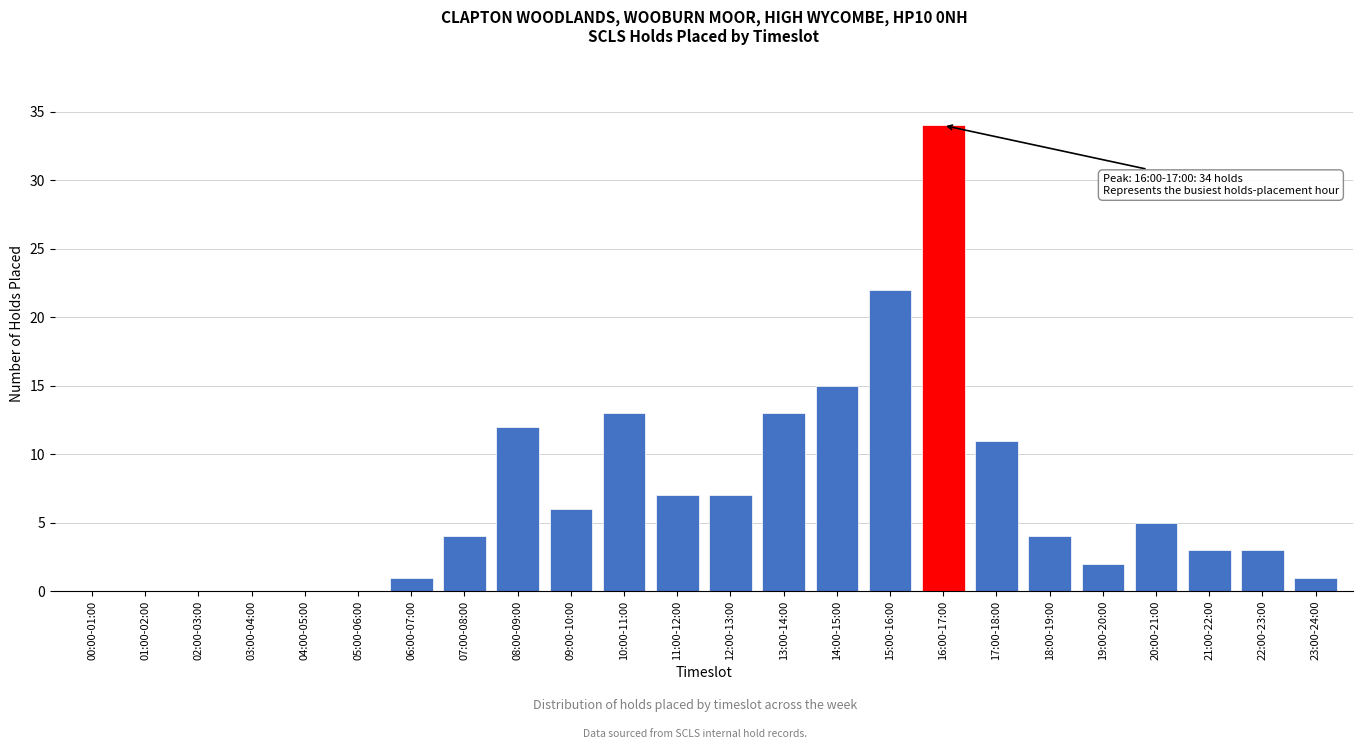

Reading left to right, what are all the values shown in this chart?

00:00-01:00=0	01:00-02:00=0	02:00-03:00=0	03:00-04:00=0	04:00-05:00=0	05:00-06:00=0	06:00-07:00=1	07:00-08:00=4	08:00-09:00=12	09:00-10:00=6	10:00-11:00=13	11:00-12:00=7	12:00-13:00=7	13:00-14:00=13	14:00-15:00=15	15:00-16:00=22	16:00-17:00=34	17:00-18:00=11	18:00-19:00=4	19:00-20:00=2	20:00-21:00=5	21:00-22:00=3	22:00-23:00=3	23:00-24:00=1